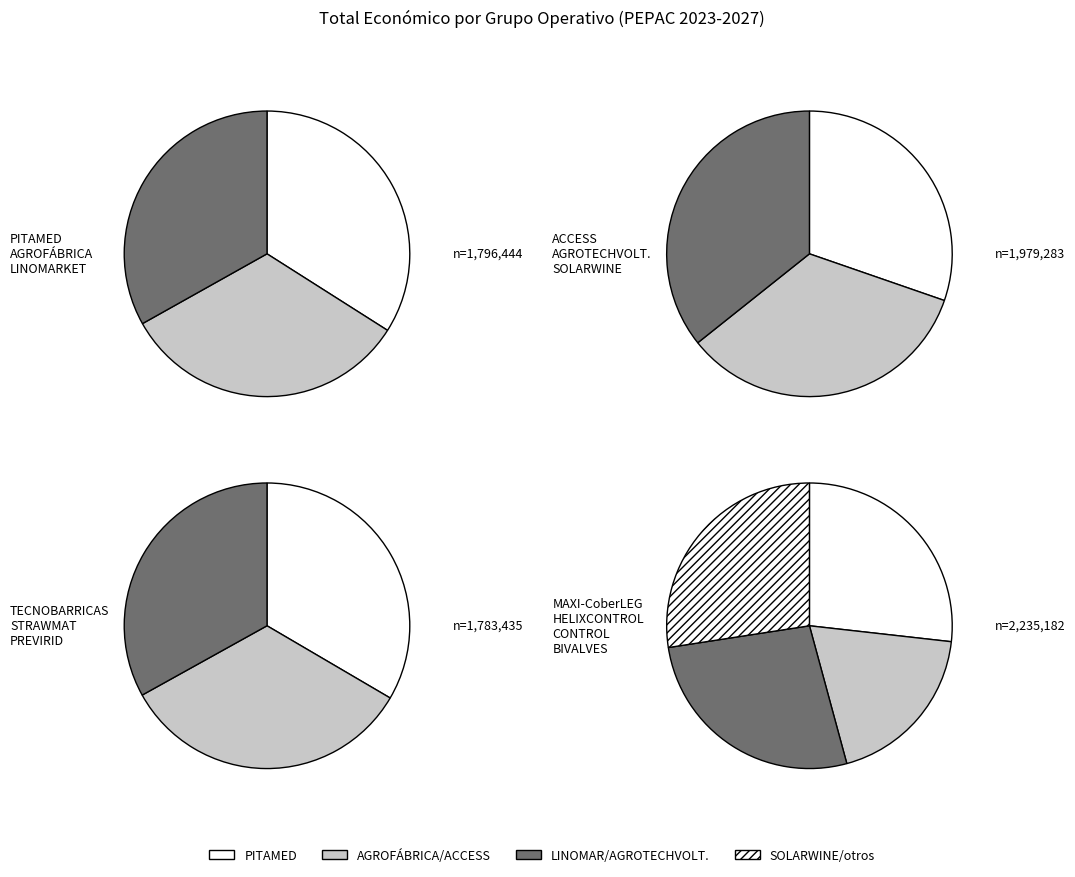

How many segments does this pie chart have?

13